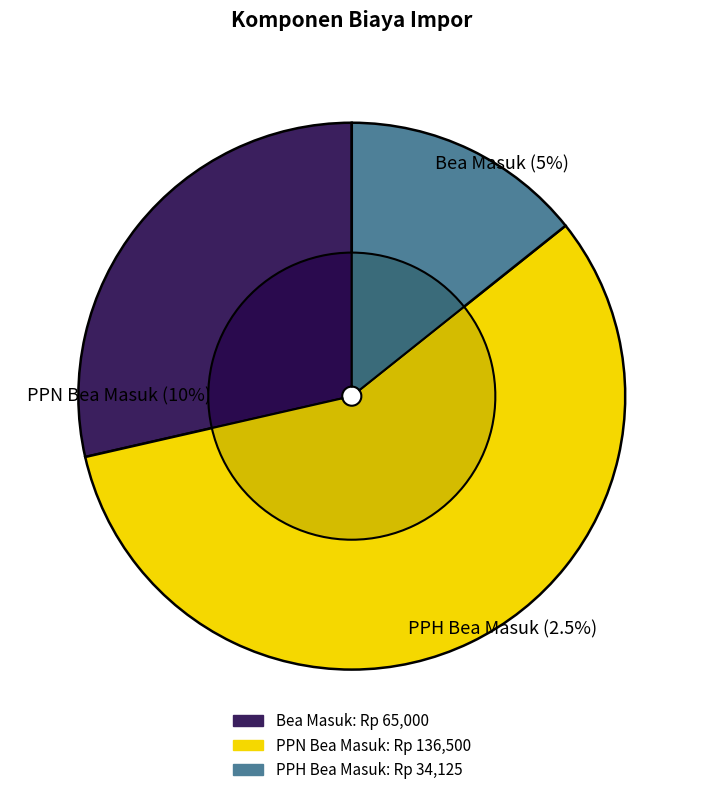

Is there any slice that represents more than half of the pie?

Yes